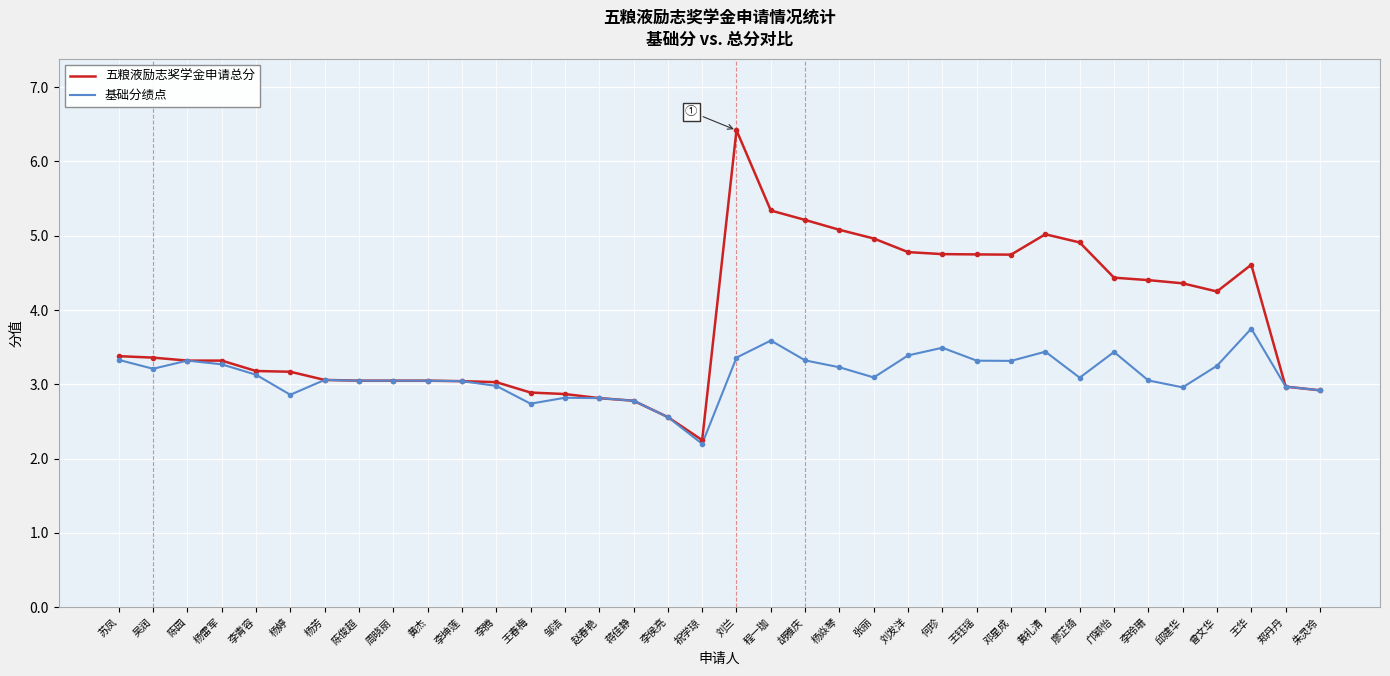

Between 杨焱琴 and 李玲珊, which series saw the biggest shift?

五粮液励志奖学金申请总分